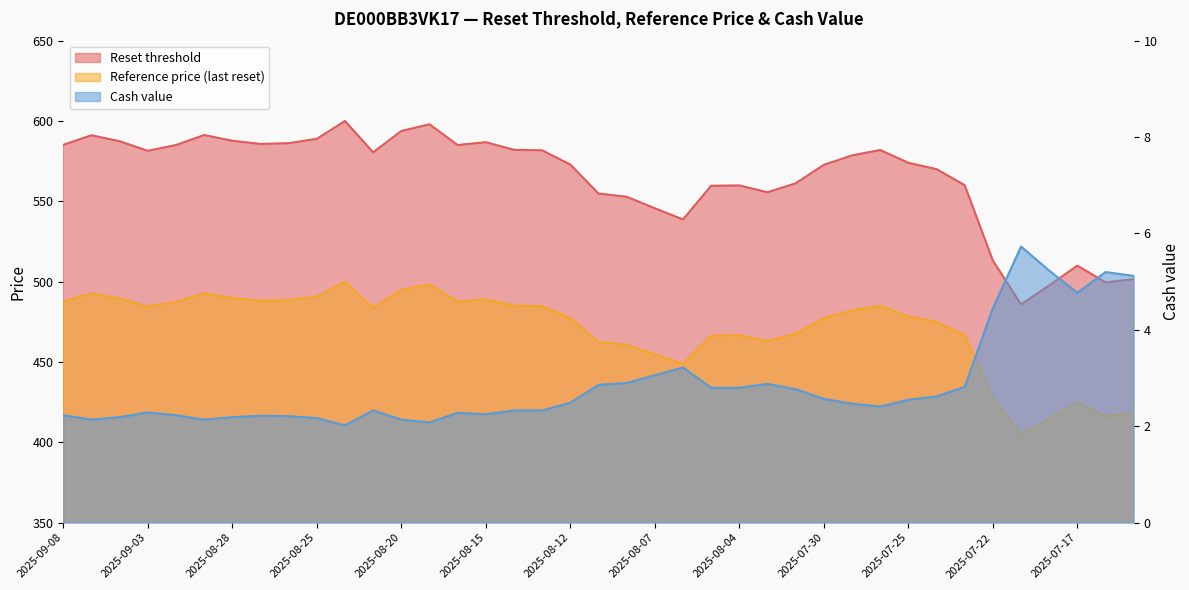

Which series changed the most between 2025-08-15 and 2025-07-22?

Reset threshold